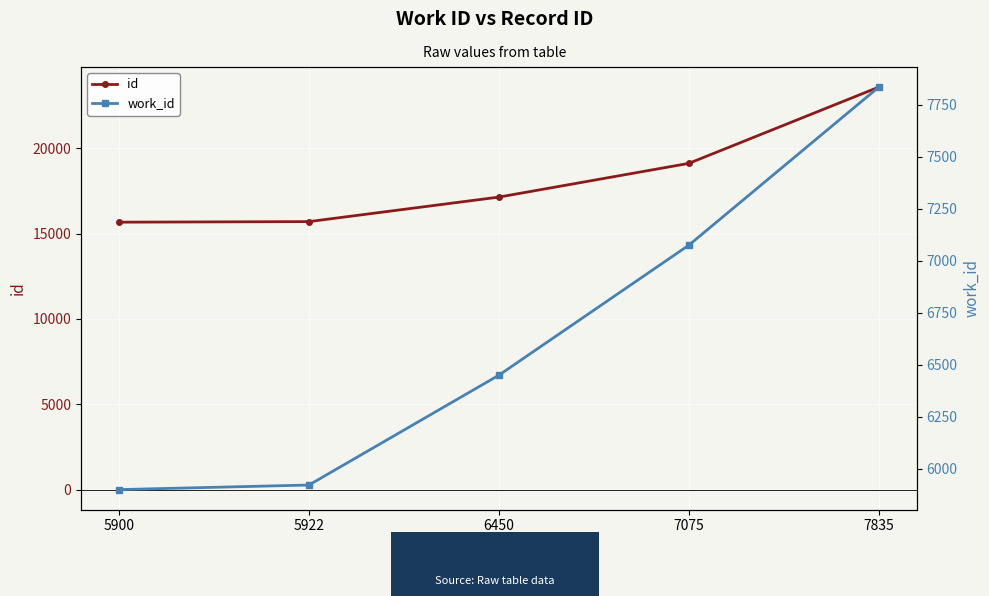

The value of work_id at 7835 is 4555. True or false?

False